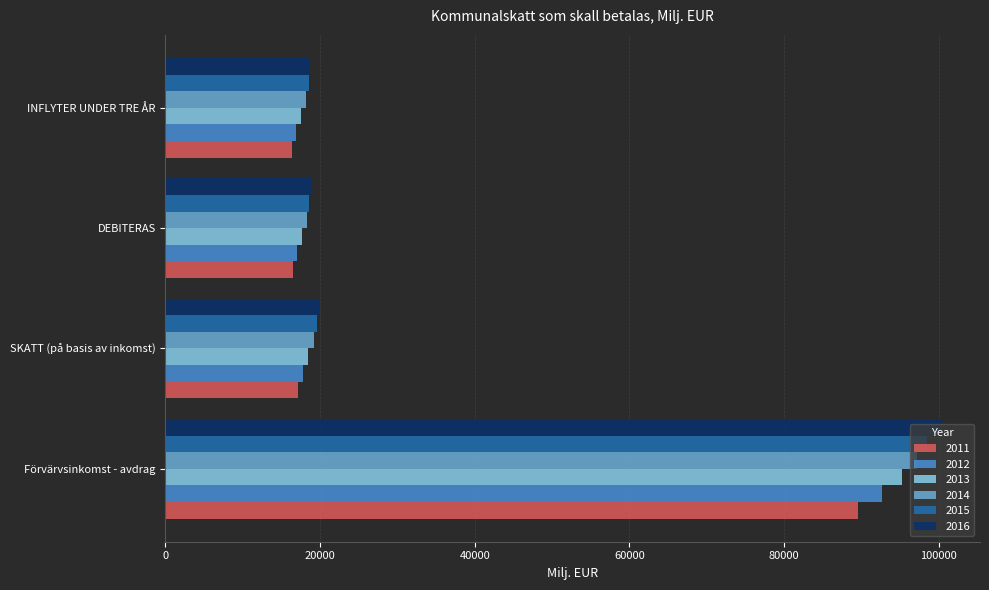

How many data points in 2012 are less than 17843?

2